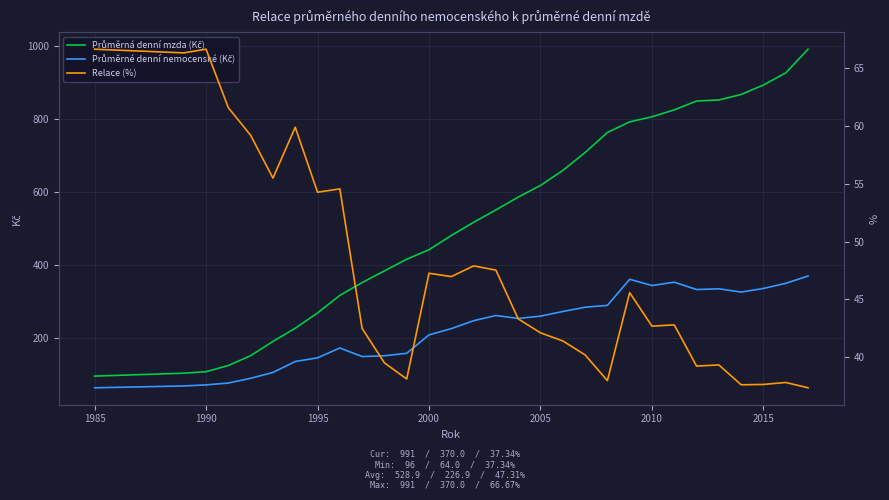

True or false: Průměrná denní mzda (Kč) has a value of 145.4 at 16.

False